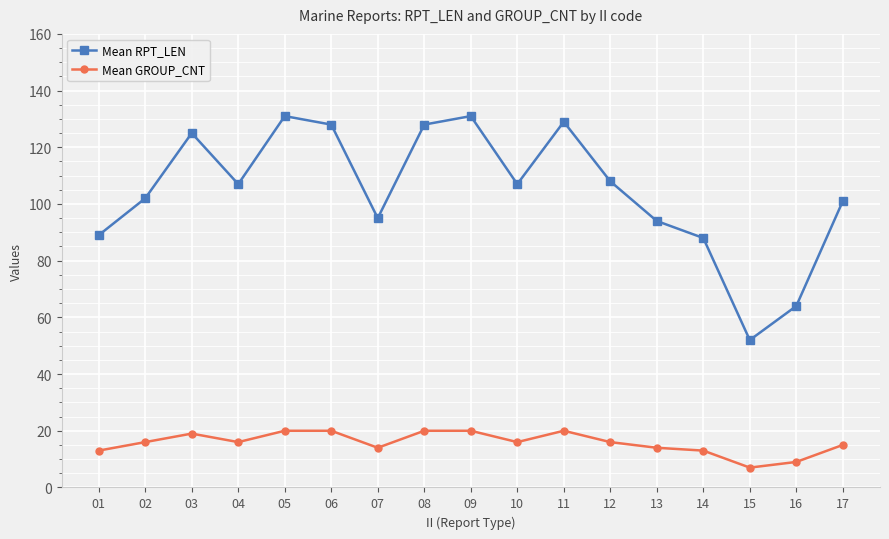

What is the difference between the Mean GROUP_CNT values at 15 and 13?

7